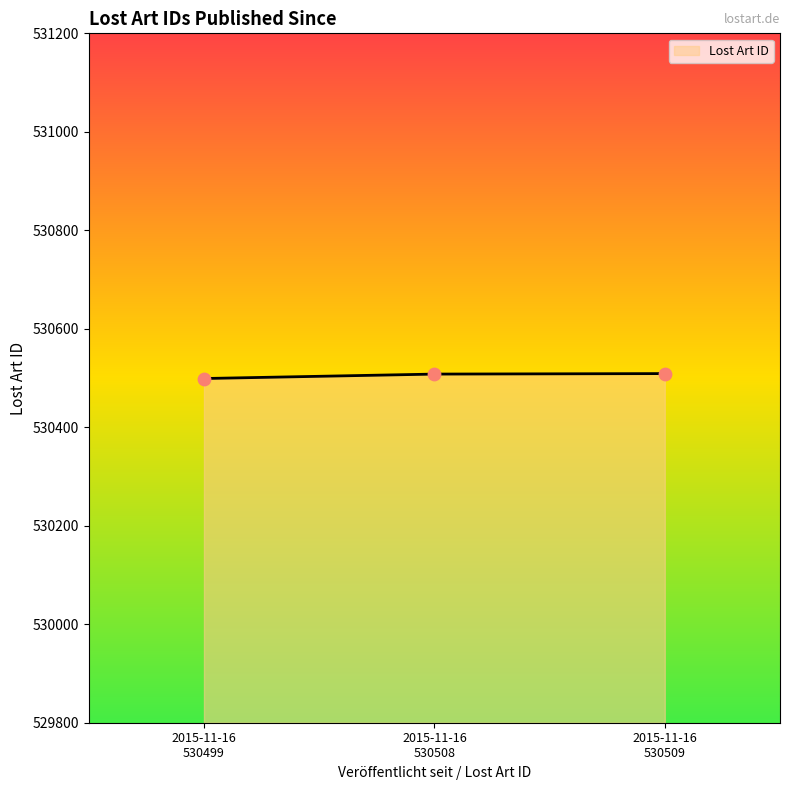

What is the smallest value displayed?

530499